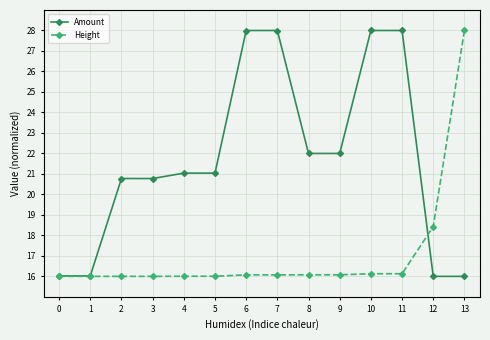

Rank the series by their average value, from highest to lowest.

Amount, Height